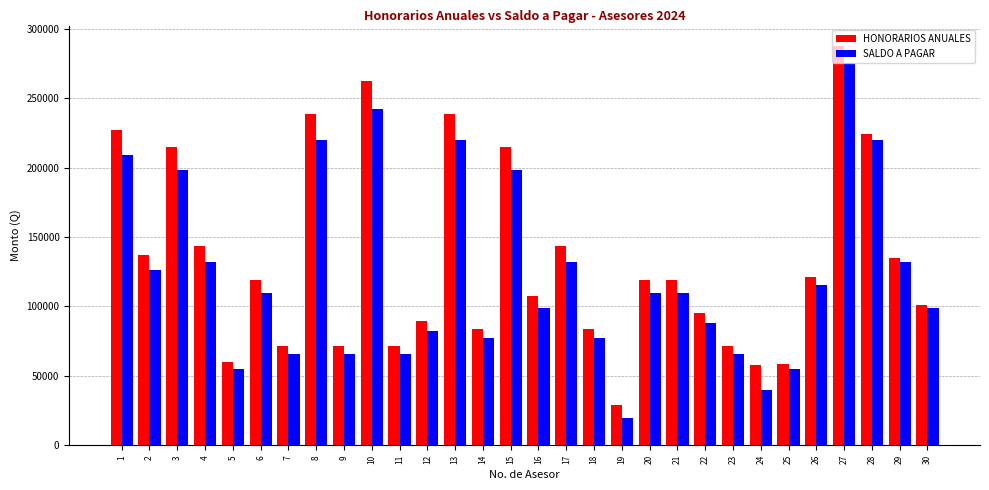

Rank the series at 15 from lowest to highest value.

SALDO A PAGAR, HONORARIOS ANUALES